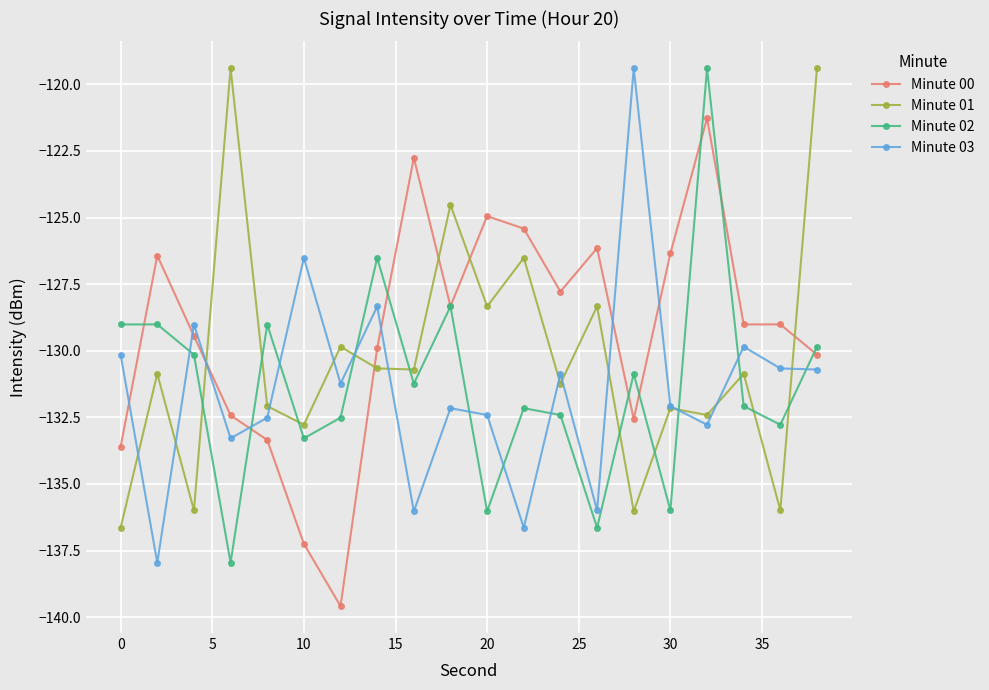

At how many categories does at least one series exceed -130?

20